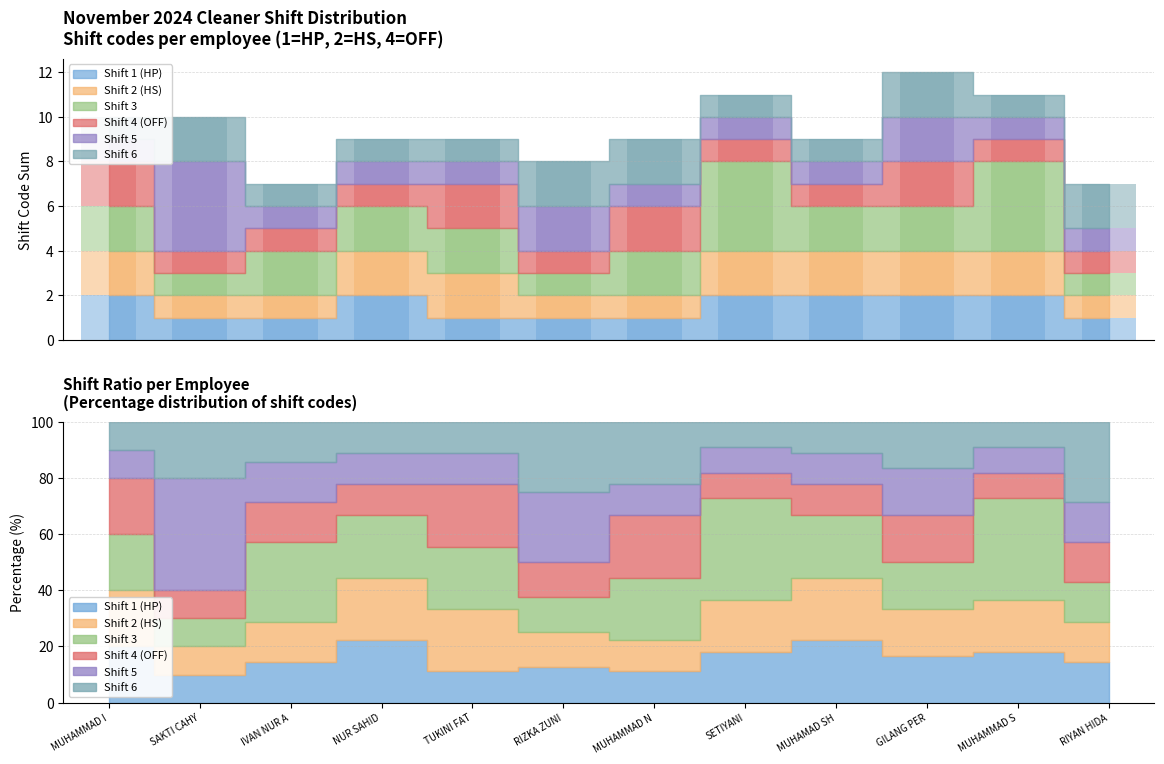

List the series in order of their peak value, highest first.

Shift 3, Shift 5, Shift 1 (HP), Shift 2 (HS), Shift 4 (OFF), Shift 6